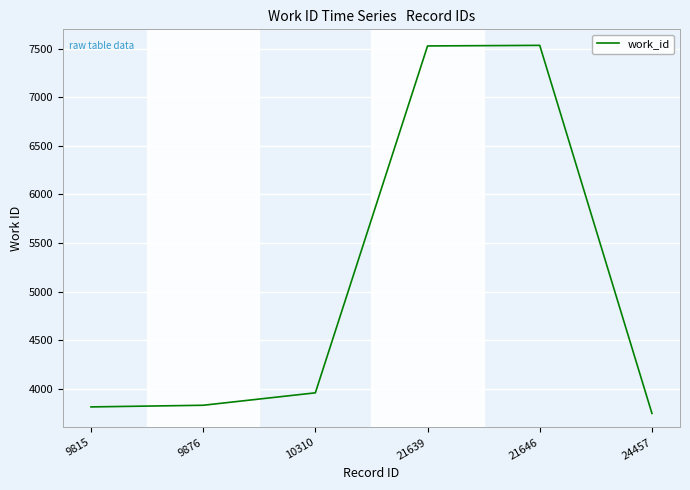

How many interior local peaks (higher than both neighbors) does the data have?

1